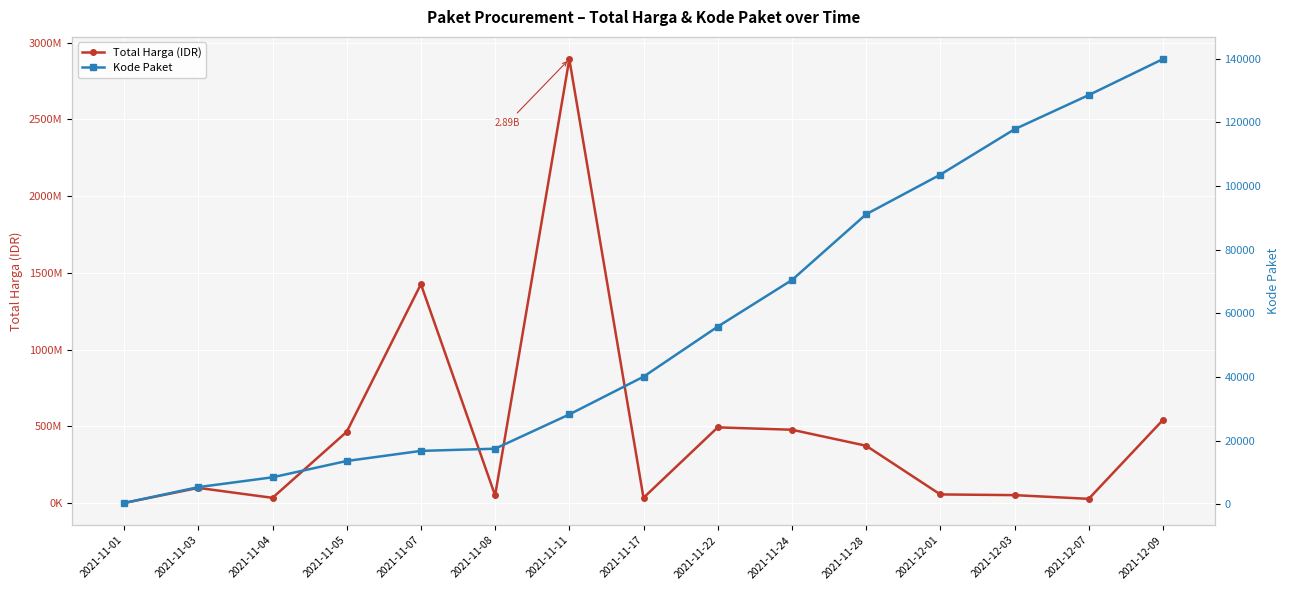

Which series has the largest range (max minus min)?

Total Harga (IDR)